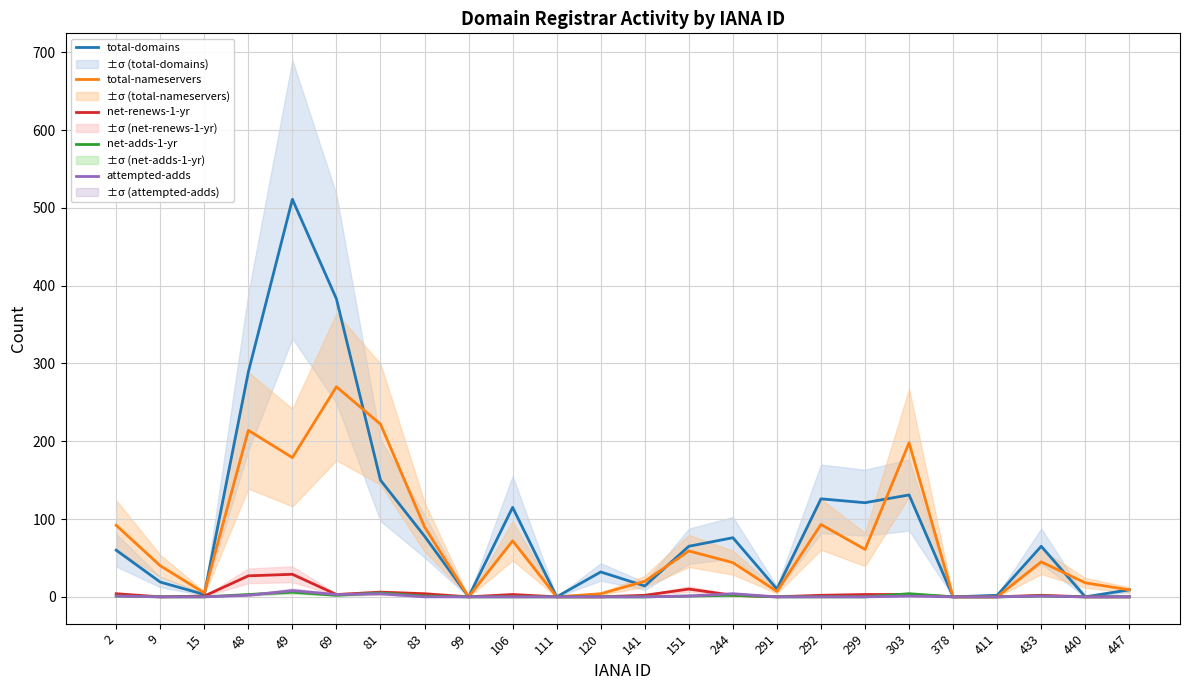

How many interior local peaks does the total-nameservers series have?

7